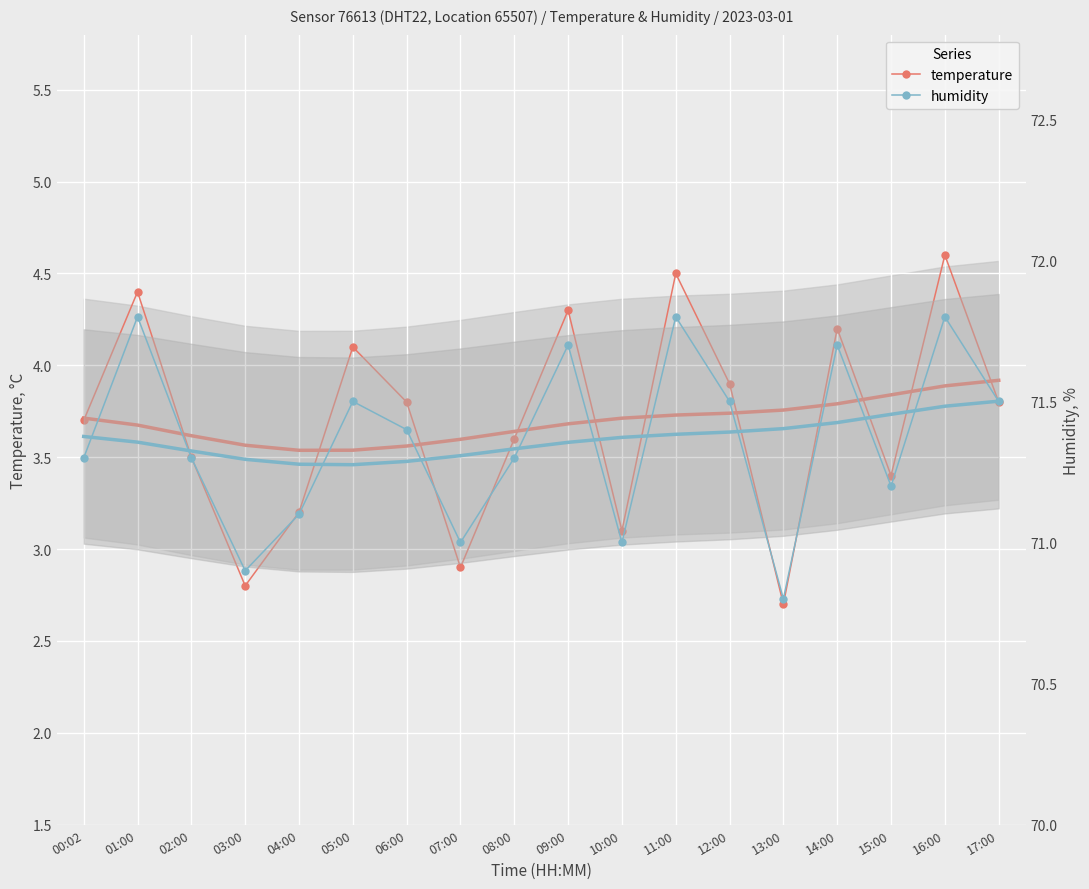

At which label is temperature closest to 3?

07:00